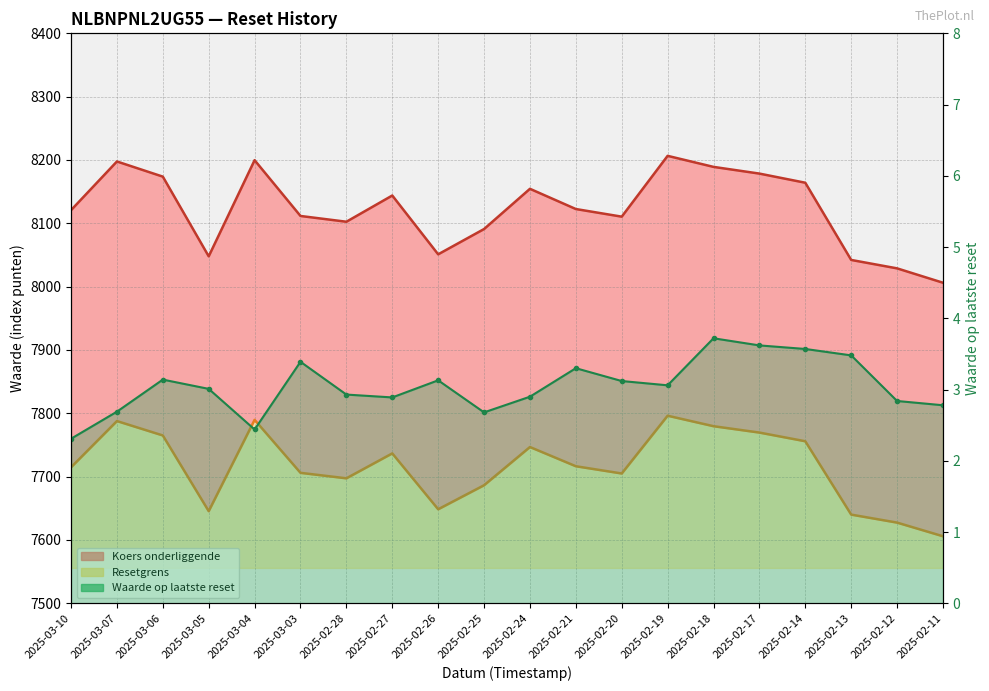

At which label is Koers onderliggende closest to 8106?

2025-02-28